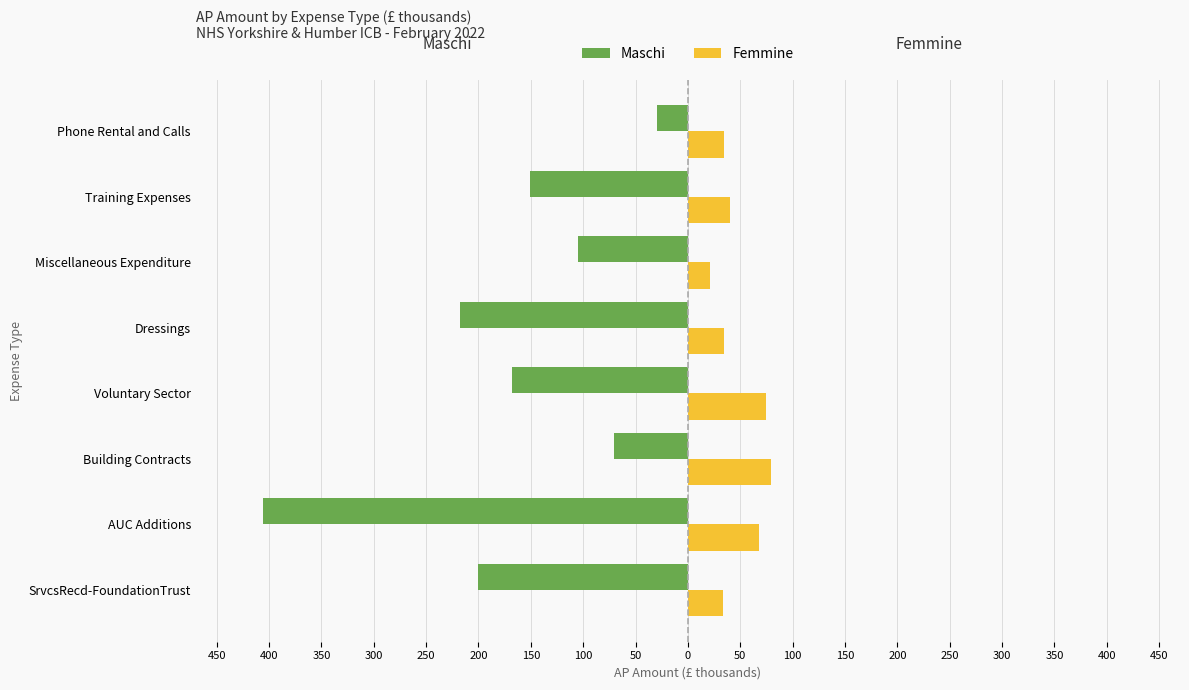

What are all the series names shown in the legend?

Maschi, Femmine